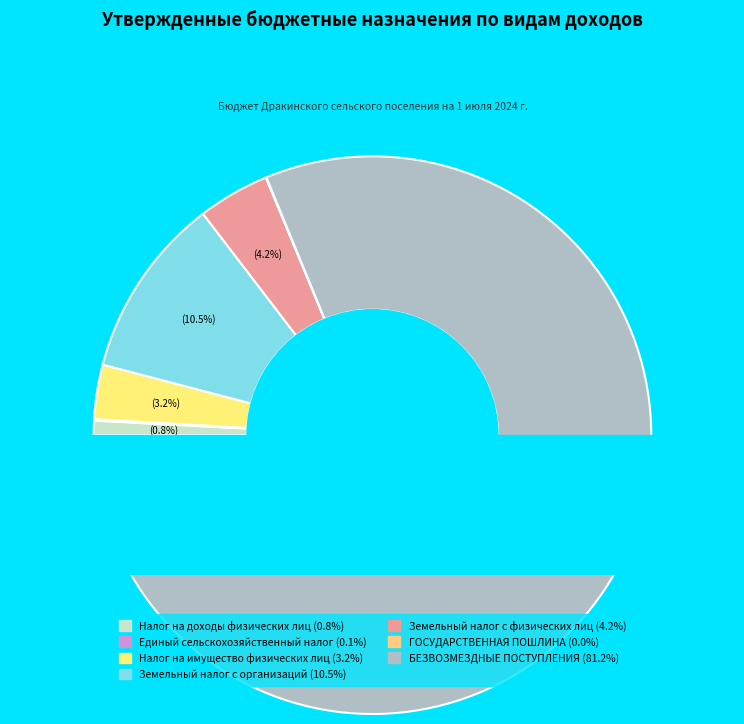

To the nearest percent, what is the average slice percentage?

14%